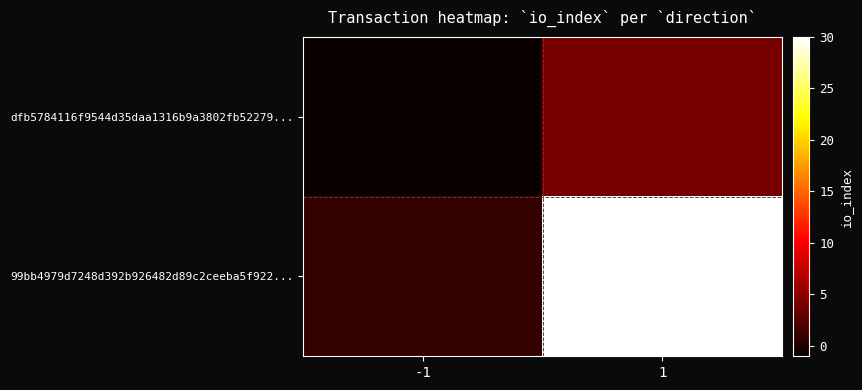

Between -1 and 1, which is larger?

1